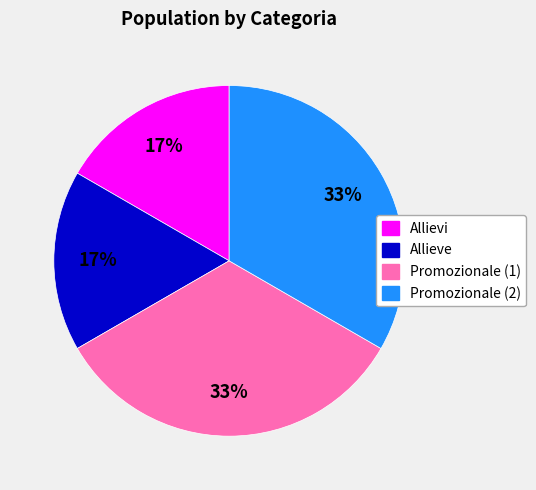

Do Allieve and Allievi together represent more than half of the pie?

No